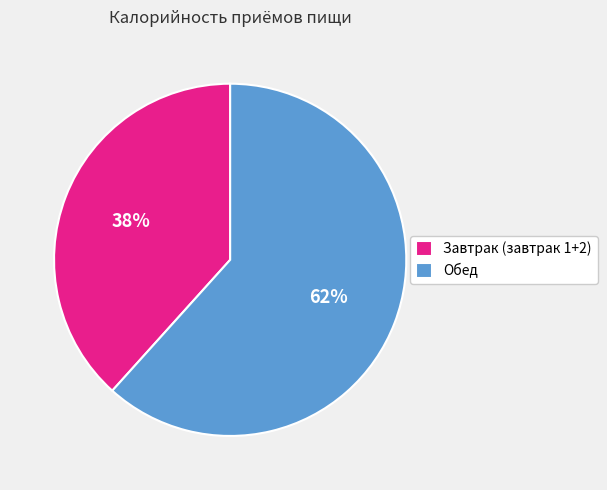

What is the largest slice in the pie chart?

Обед